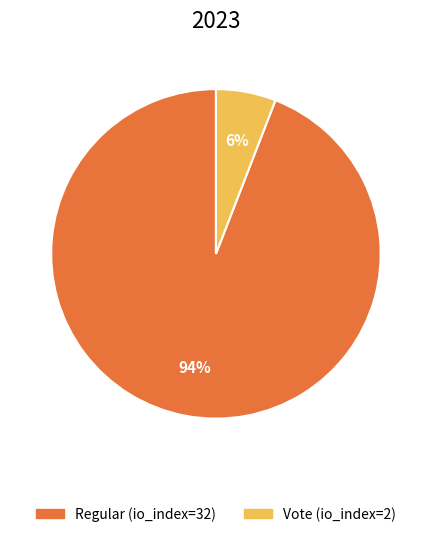

How many segments does this pie chart have?

2